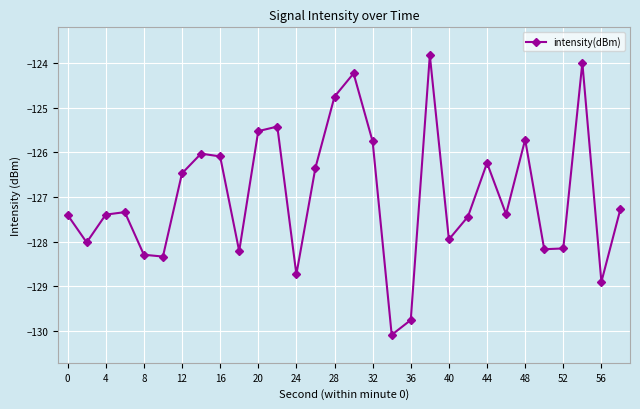

How many data points are above -127?

13